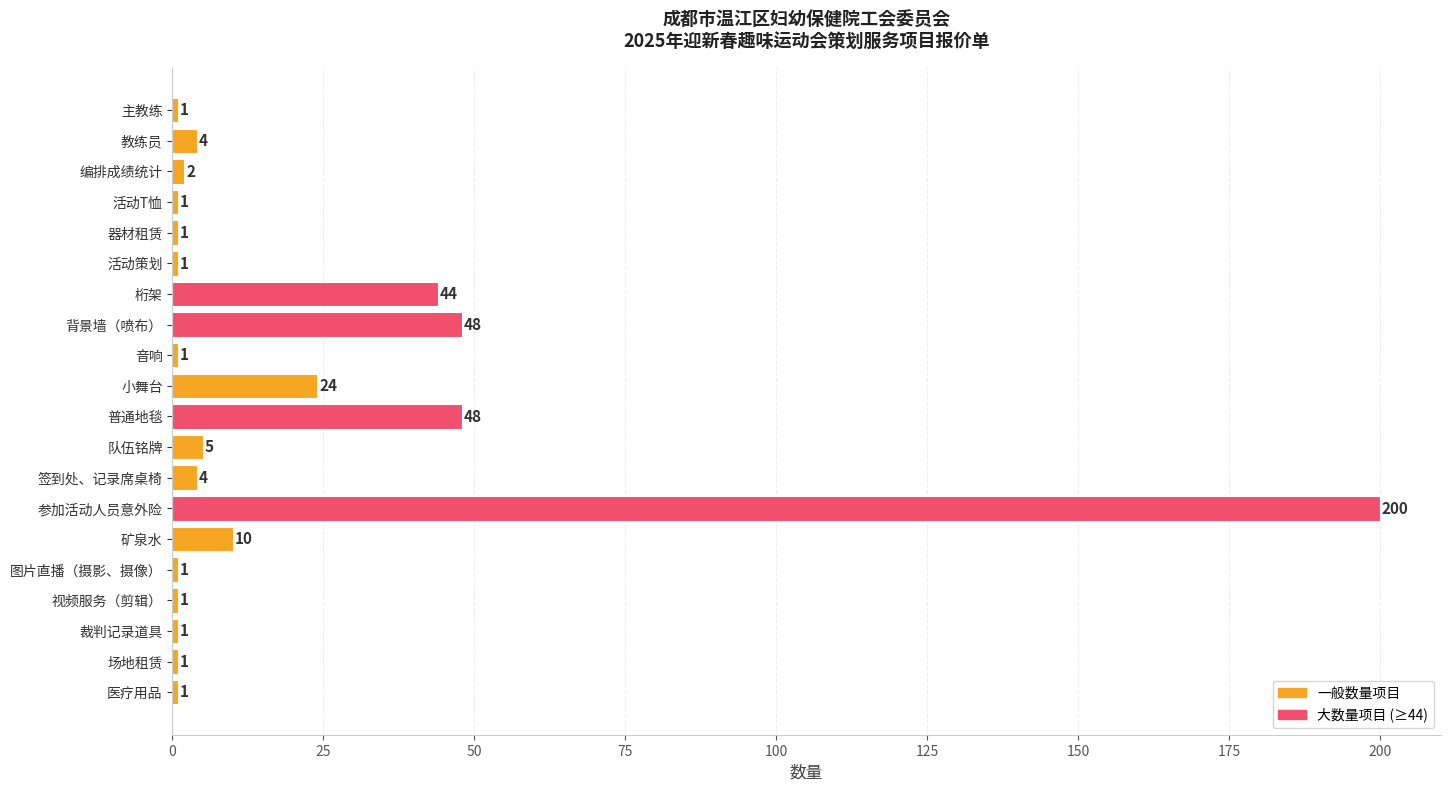

What is the change in value from 小舞台 to 普通地毯?

+24